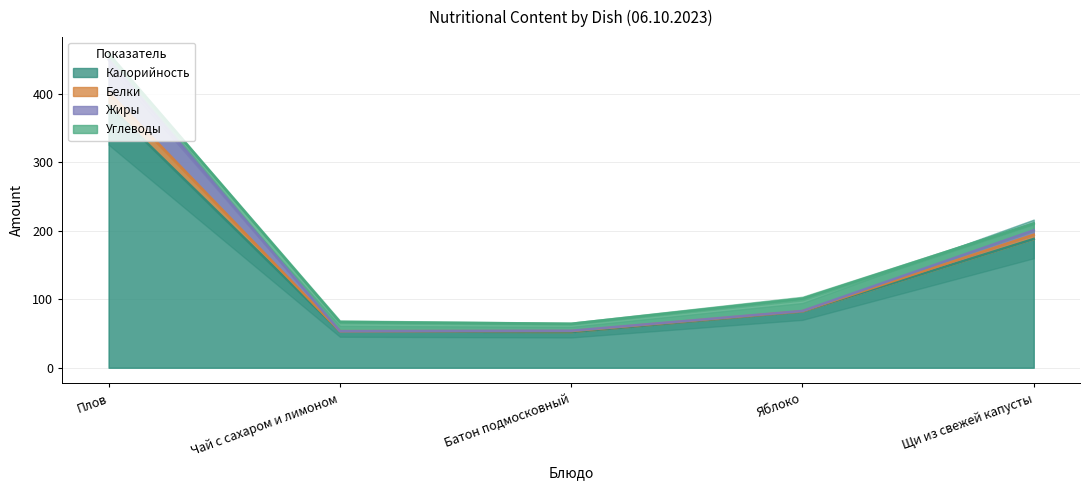

The Калорийность series shows 541.7 at Плов. True or false?

False